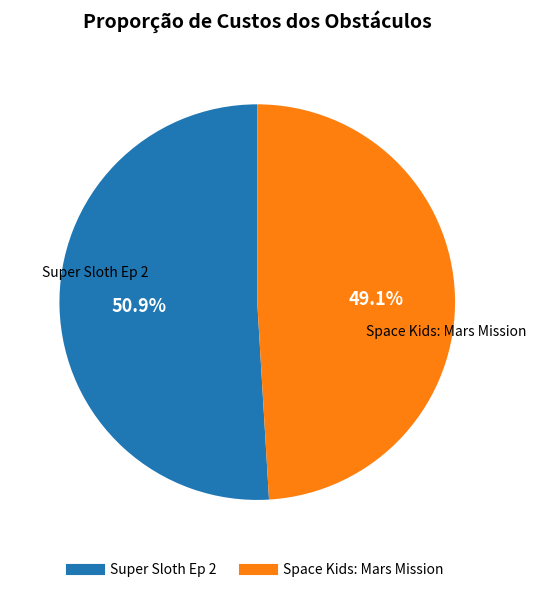

How many segments does this pie chart have?

2